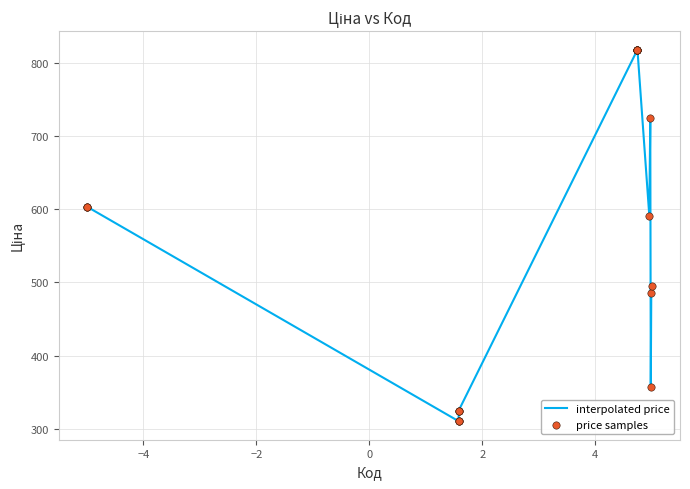

What is the minimum value shown in the chart?

310.3